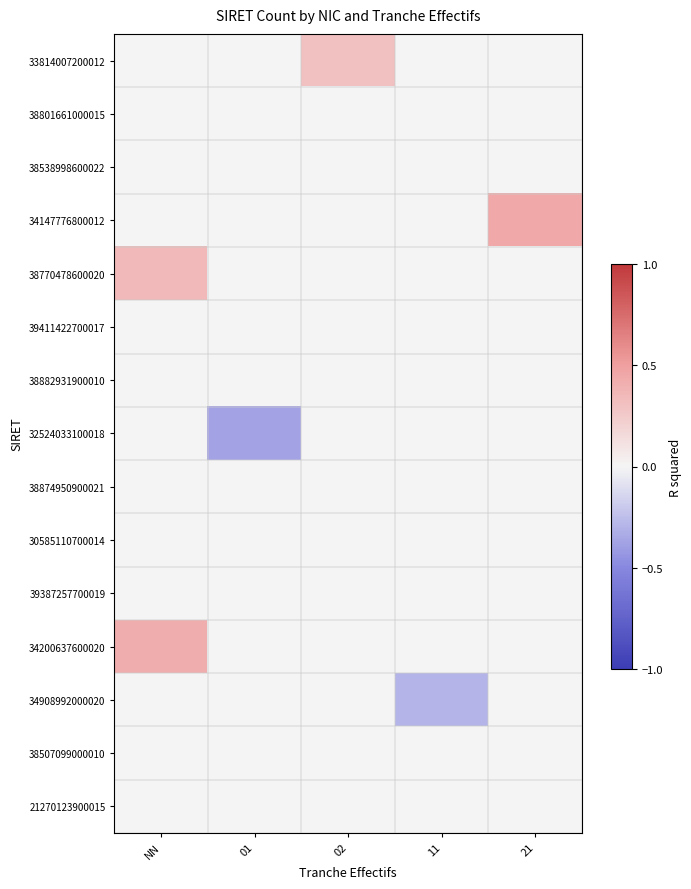

Reading right to left, extract all data points from this chart.

33814007200012: 21=0.0	11=0.0	02=0.3	01=0.0	NN=0.0
38801661000015: 21=0.0	11=0.0	02=0.0	01=0.0	NN=0.0
38538998600022: 21=0.0	11=0.0	02=0.0	01=0.0	NN=0.0
34147776800012: 21=0.5	11=0.0	02=0.0	01=0.0	NN=0.0
38770478600020: 21=0.0	11=0.0	02=0.0	01=0.0	NN=0.3
39411422700017: 21=0.0	11=0.0	02=0.0	01=0.0	NN=0.0
38882931900010: 21=0.0	11=0.0	02=0.0	01=0.0	NN=0.0
32524033100018: 21=0.0	11=0.0	02=0.0	01=-0.4	NN=0.0
38874950900021: 21=0.0	11=0.0	02=0.0	01=0.0	NN=0.0
30585110700014: 21=0.0	11=0.0	02=0.0	01=0.0	NN=0.0
39387257700019: 21=0.0	11=0.0	02=0.0	01=0.0	NN=0.0
34200637600020: 21=0.0	11=0.0	02=0.0	01=0.0	NN=0.4
34908992000020: 21=0.0	11=-0.3	02=0.0	01=0.0	NN=0.0
38507099000010: 21=0.0	11=0.0	02=0.0	01=0.0	NN=0.0
21270123900015: 21=0.0	11=0.0	02=0.0	01=0.0	NN=0.0